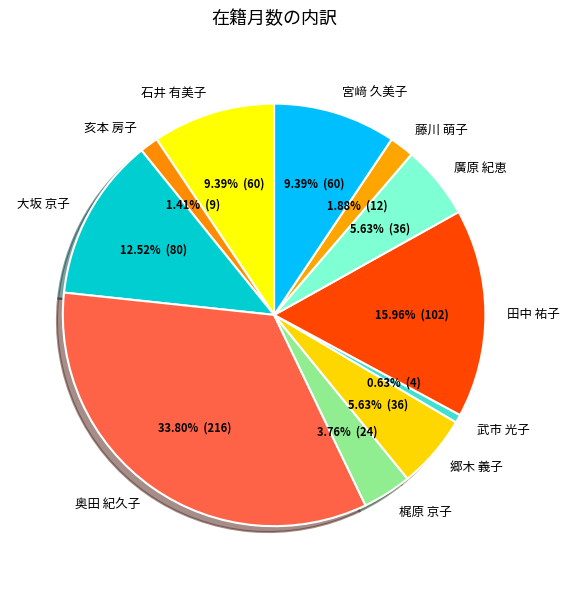

Which slice is the smallest?

武市 光子